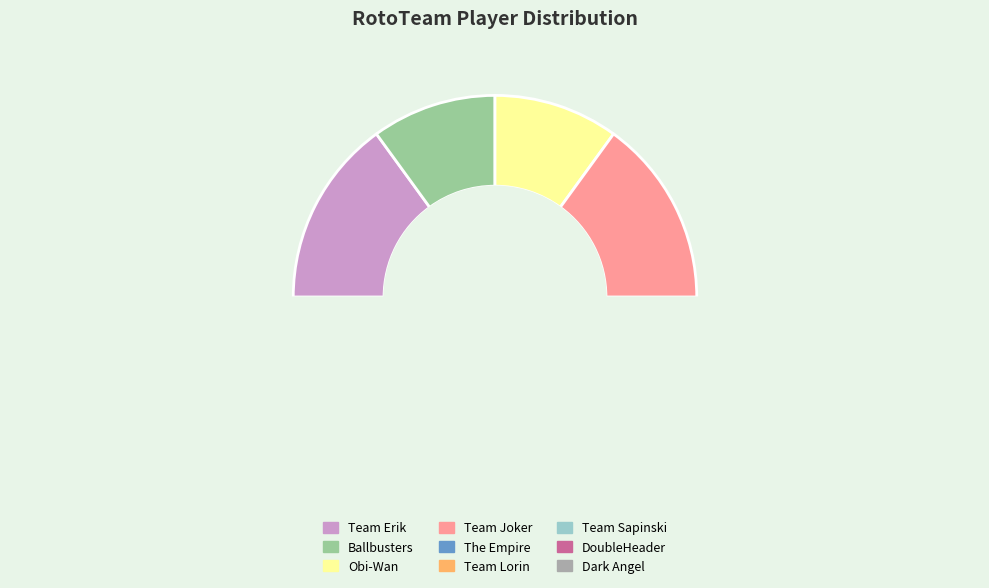

Combined, what portion of the pie is Dark Angel and Obi-Wan?

15.0%